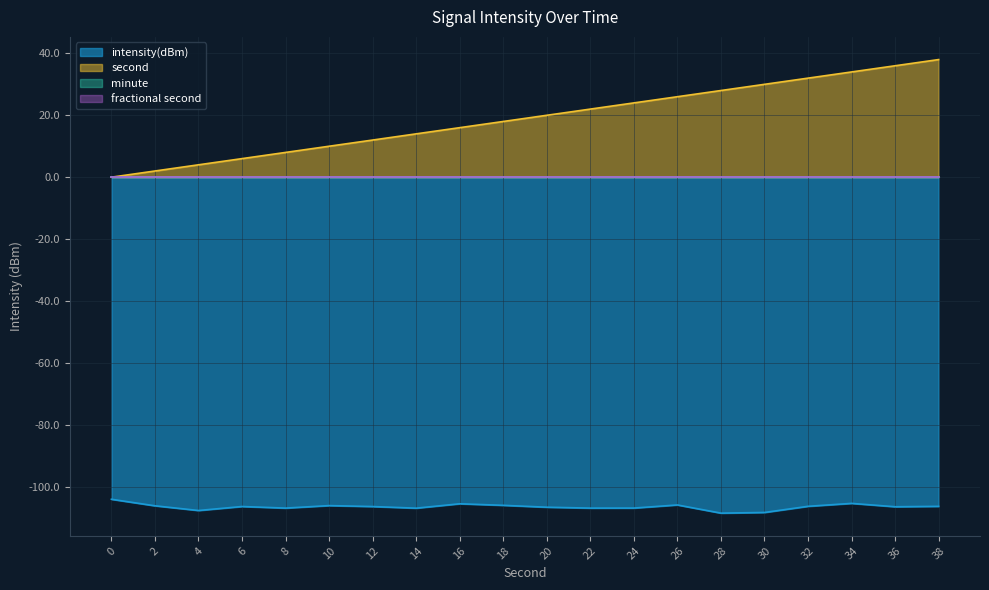

True or false: second has more than 0 interior local peaks.

False